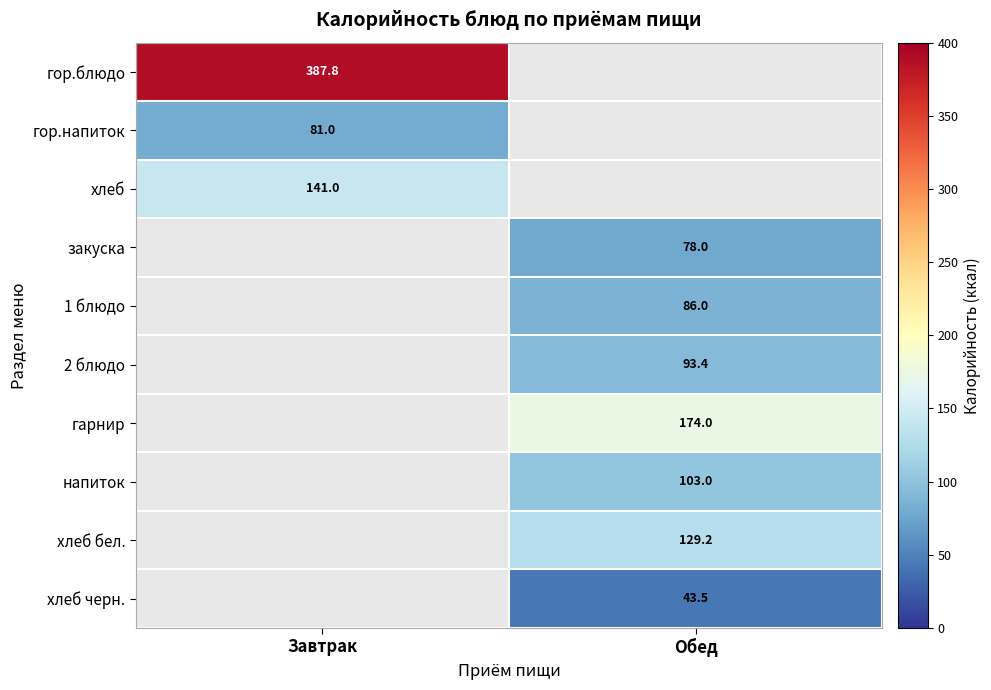

The value of гарнир at Обед is 251.0. True or false?

False